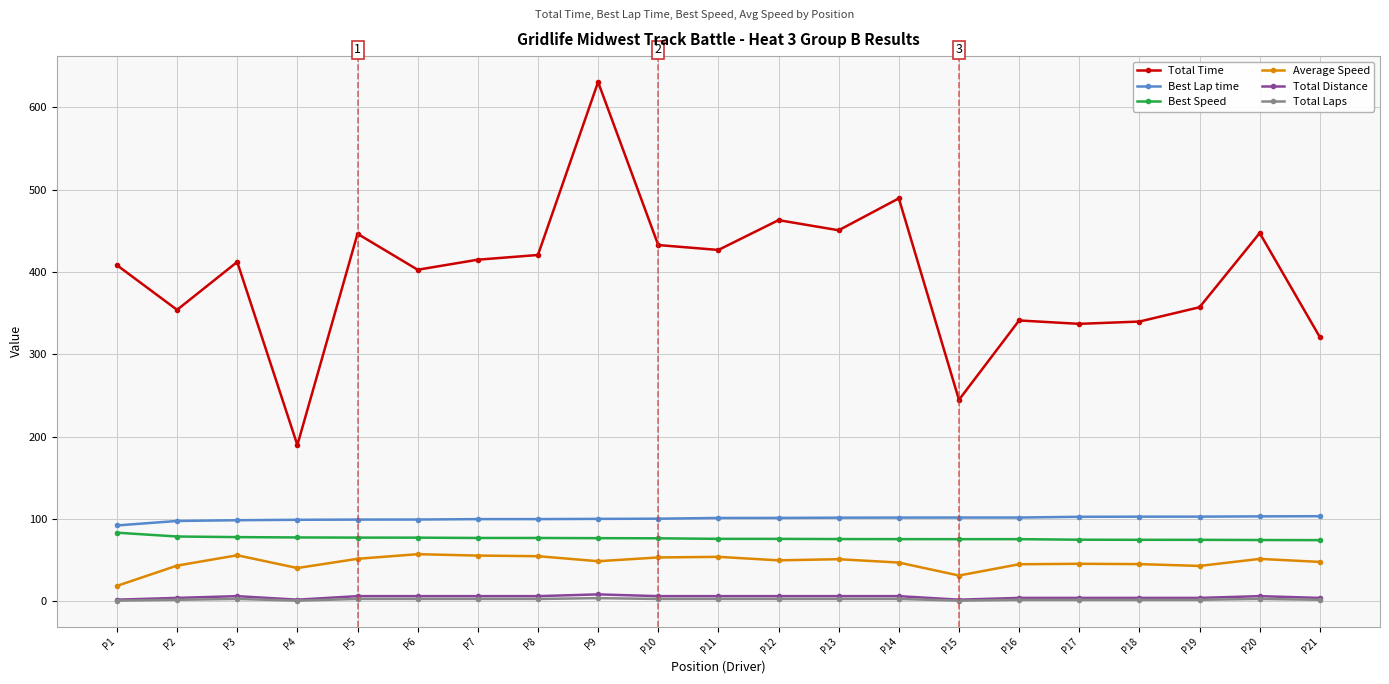

What is the average value of the Total Distance series?

5.3